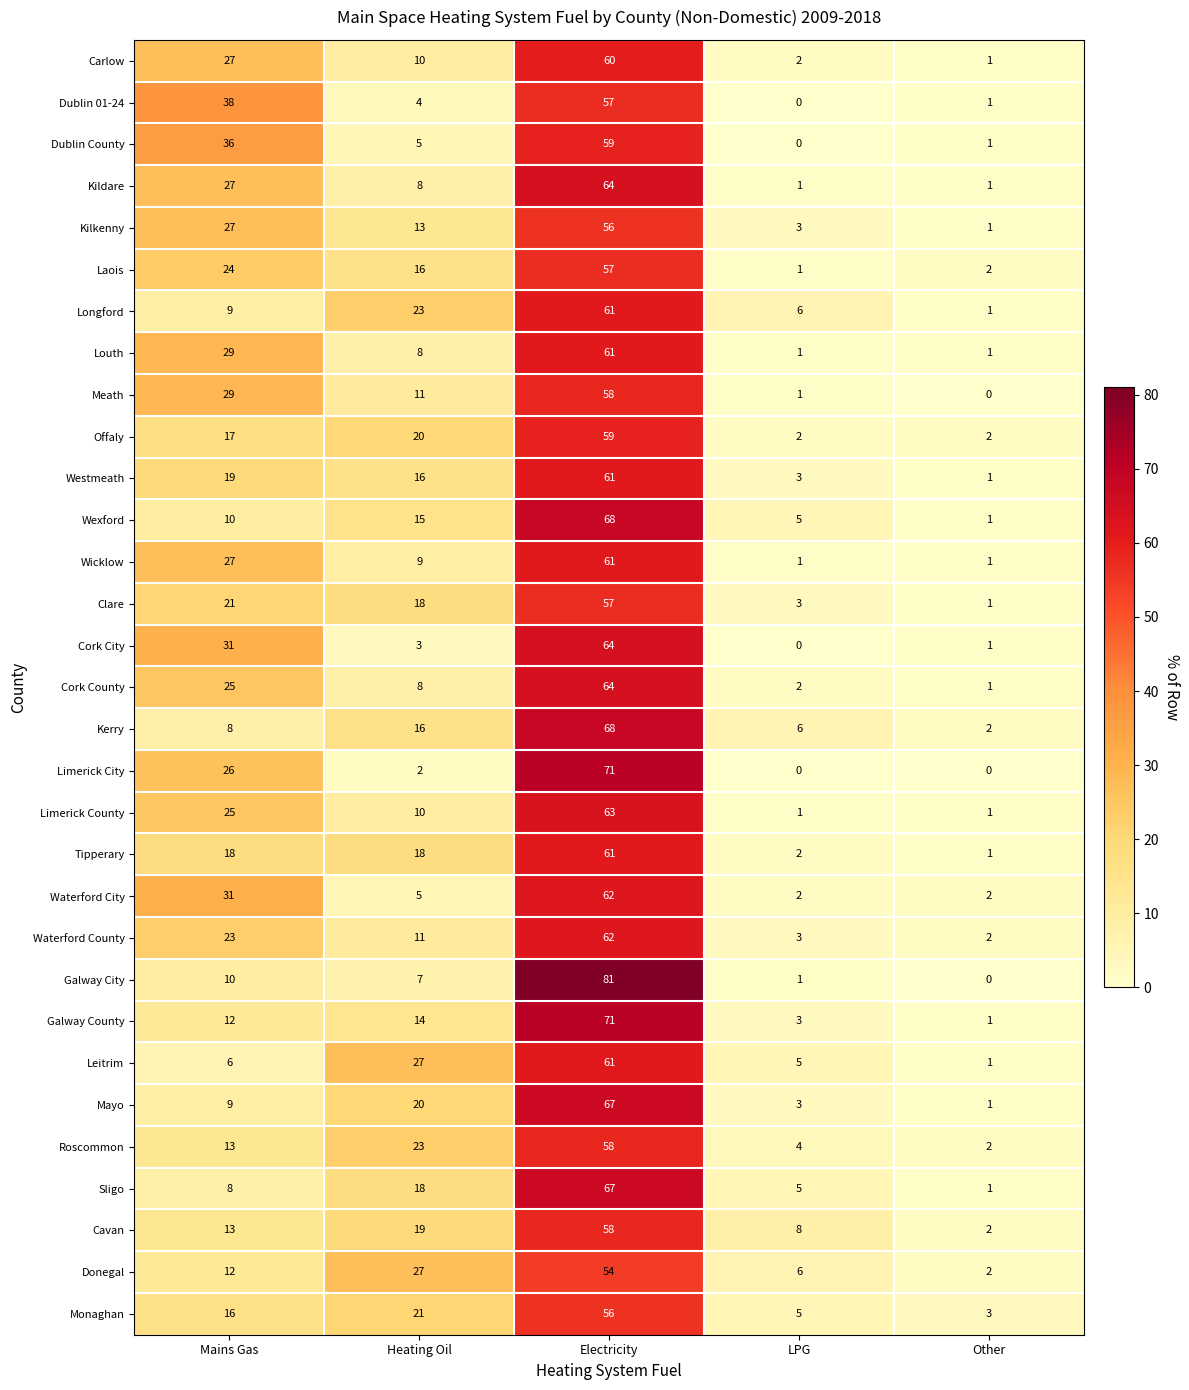

The value of Galway City at Mains Gas is 16. True or false?

False